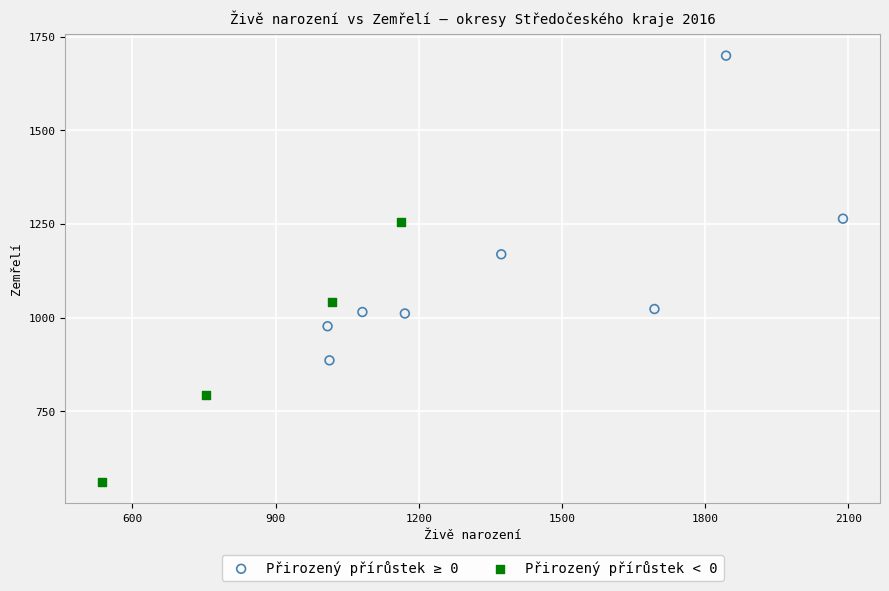

Which series reaches the maximum Y coordinate?

Přirozený přírůstek ≥ 0